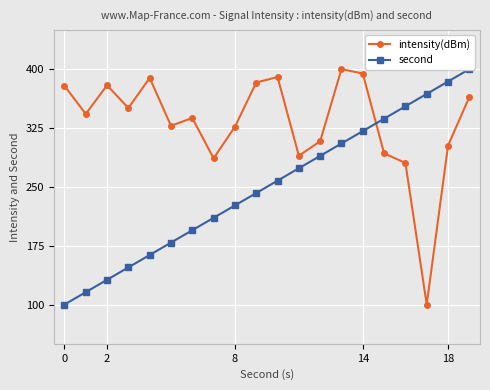

Is it true that intensity(dBm) equals 149.1 at 11?

False